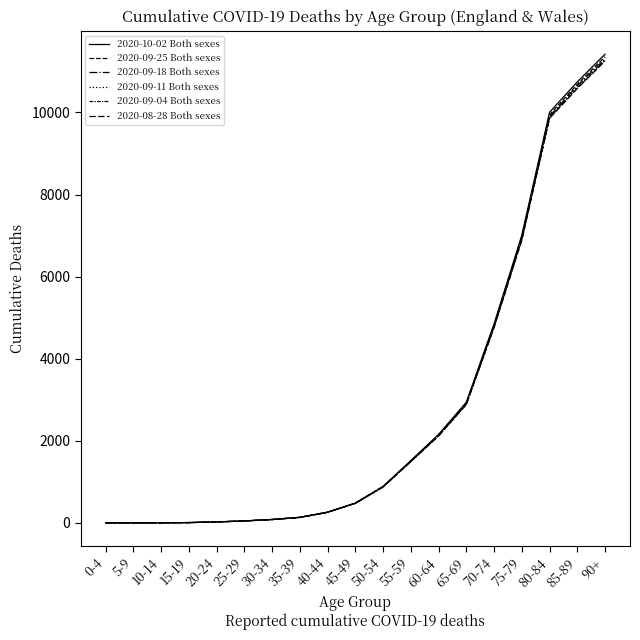

What position from the left is 75-79?

16